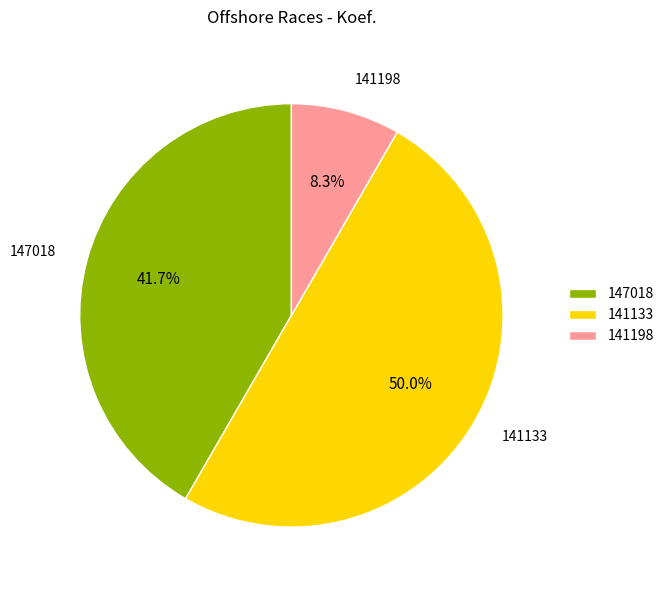

What portion of the pie excludes 141133?

50.0%